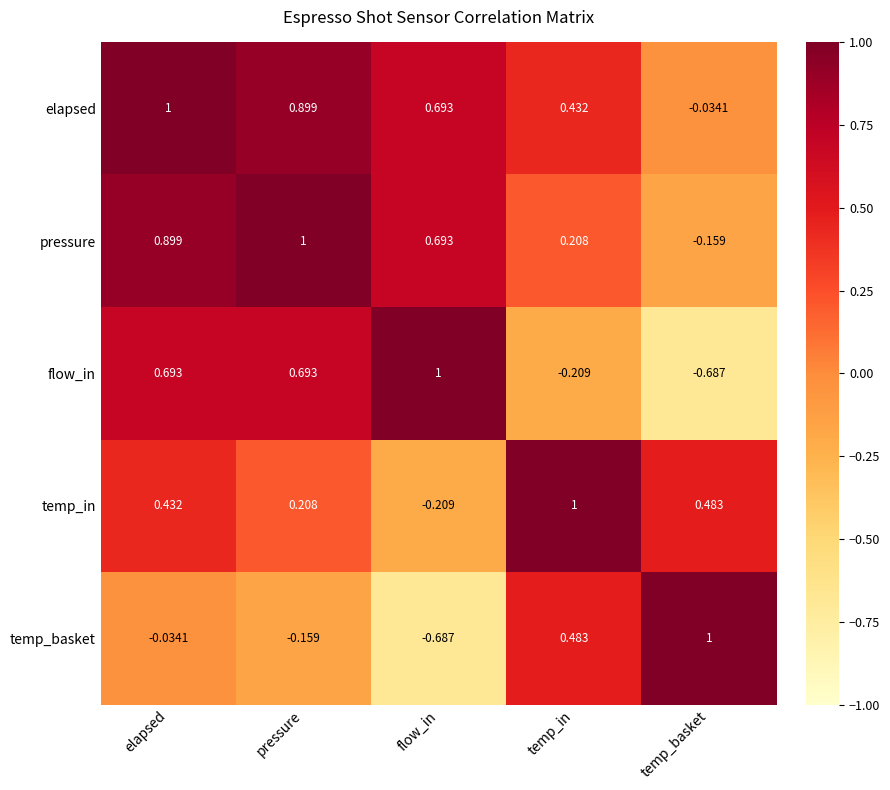

How many positive values does the temp_in series have?

4